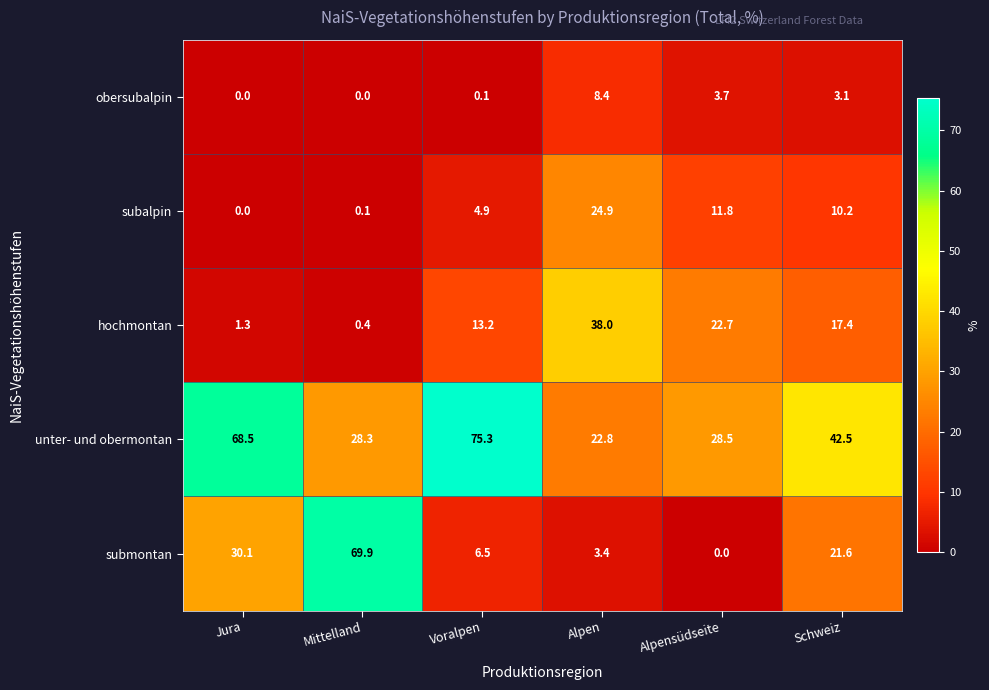

Which category has the highest value in the unter- und obermontan series?

Voralpen